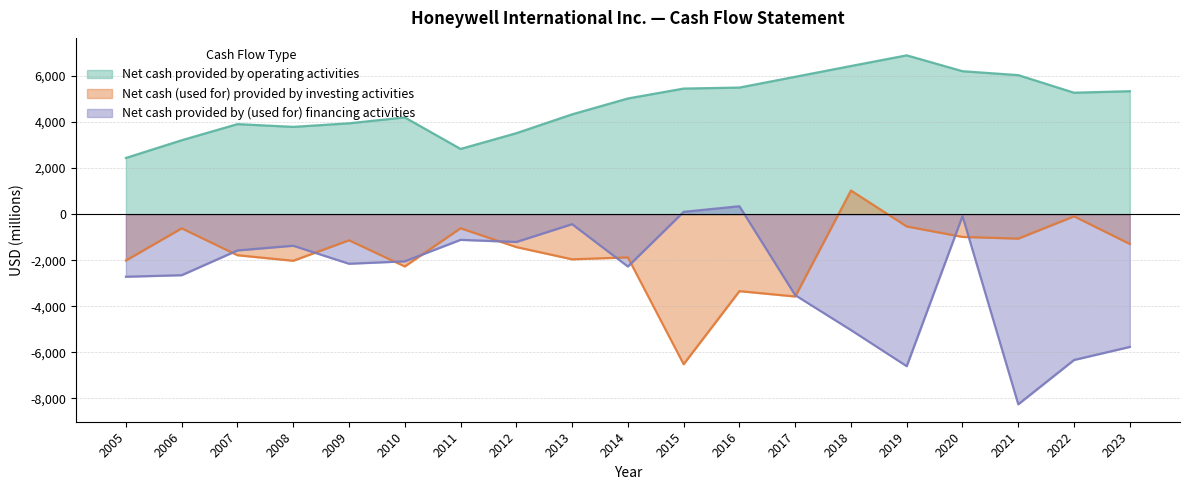

At which category is the sum across all series the highest?

2020